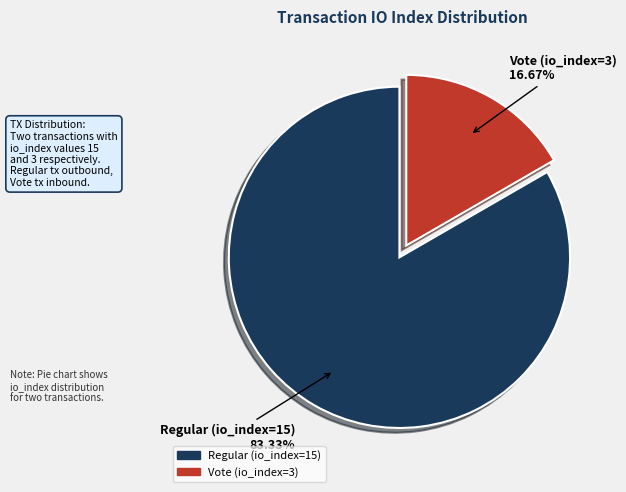

Which slice is the smallest?

Vote (io_index=3)